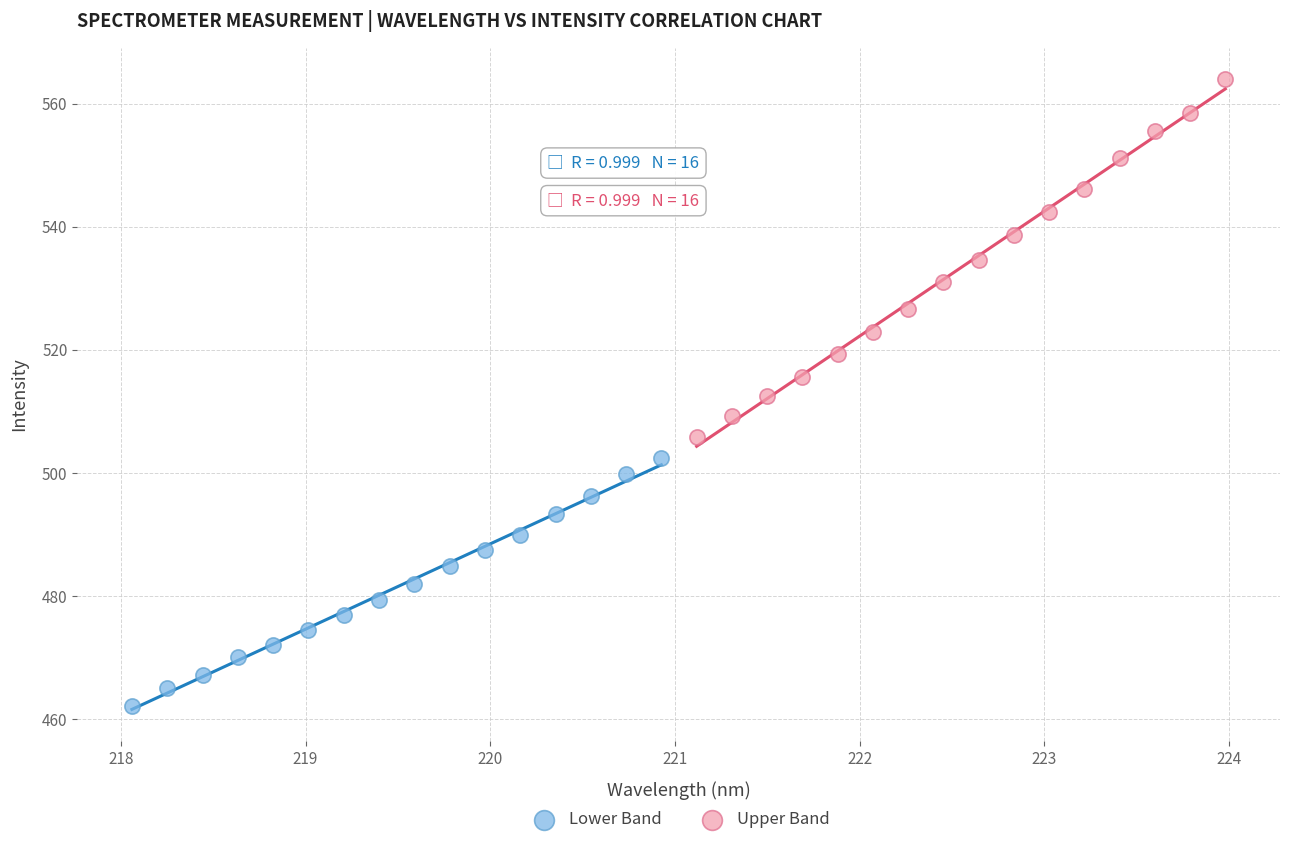

Which series contains the highest Y value?

Upper Band